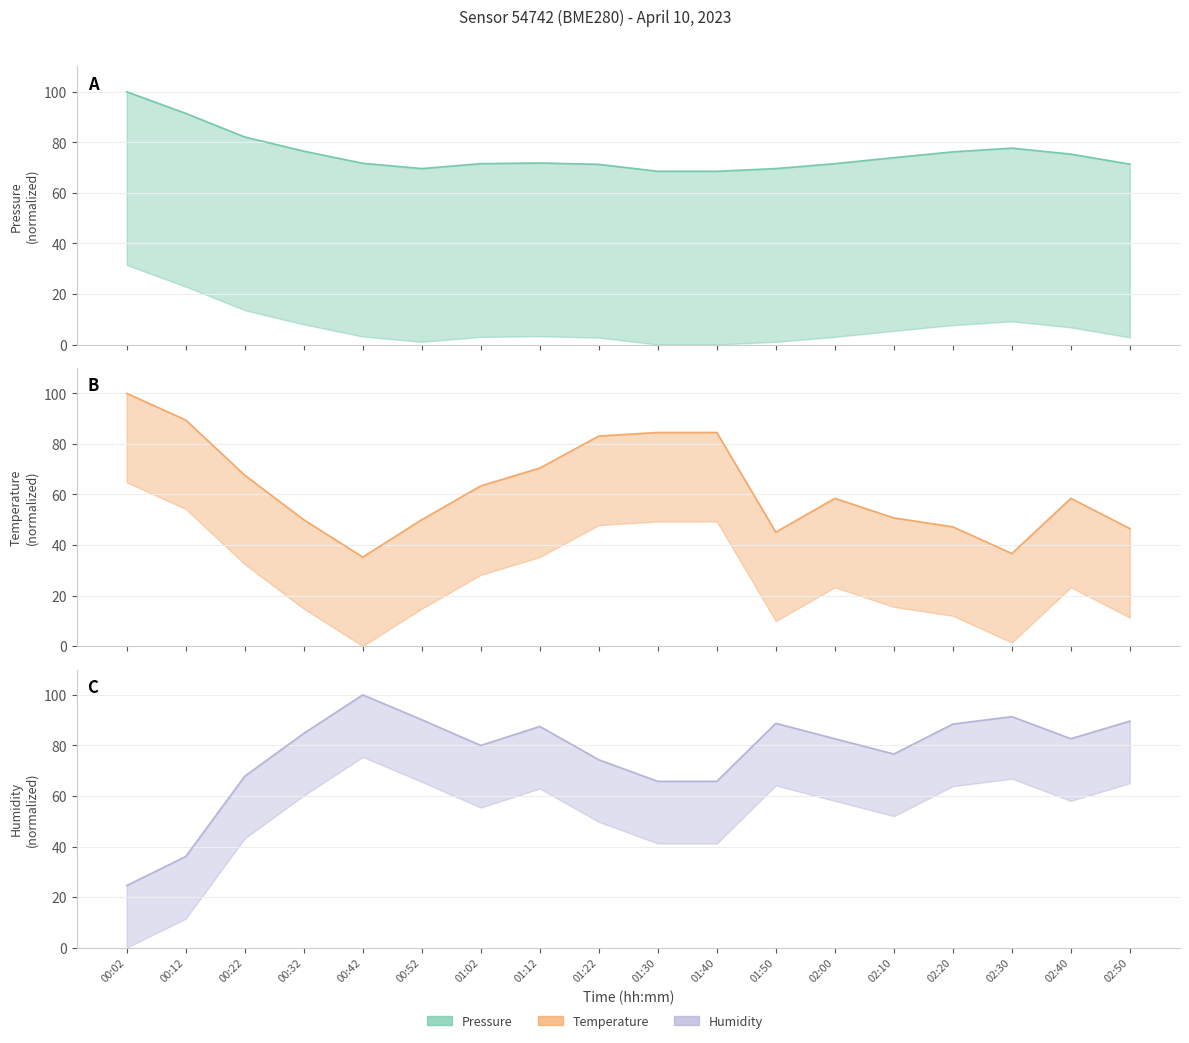

Reading left to right, transcribe all the data shown in this chart.

pressure: 00:02=100.0	00:12=91.5	00:22=82.1	00:32=76.5	00:42=71.7	00:52=69.6	01:02=71.6	01:12=71.8	01:22=71.3	01:30=68.5	01:40=68.5	01:50=69.6	02:00=71.6	02:10=73.9	02:20=76.2	02:30=77.7	02:40=75.3	02:50=71.4
temperature: 00:02=100.0	00:12=89.4	00:22=67.6	00:32=50.0	00:42=35.2	00:52=50.0	01:02=63.4	01:12=70.4	01:22=83.1	01:30=84.5	01:40=84.5	01:50=45.1	02:00=58.5	02:10=50.7	02:20=47.2	02:30=36.6	02:40=58.5	02:50=46.5
humidity: 00:02=24.6	00:12=36.0	00:22=67.8	00:32=84.8	00:42=100.0	00:52=90.2	01:02=80.0	01:12=87.5	01:22=74.3	01:30=65.8	01:40=65.8	01:50=88.7	02:00=82.6	02:10=76.6	02:20=88.4	02:30=91.4	02:40=82.6	02:50=89.6